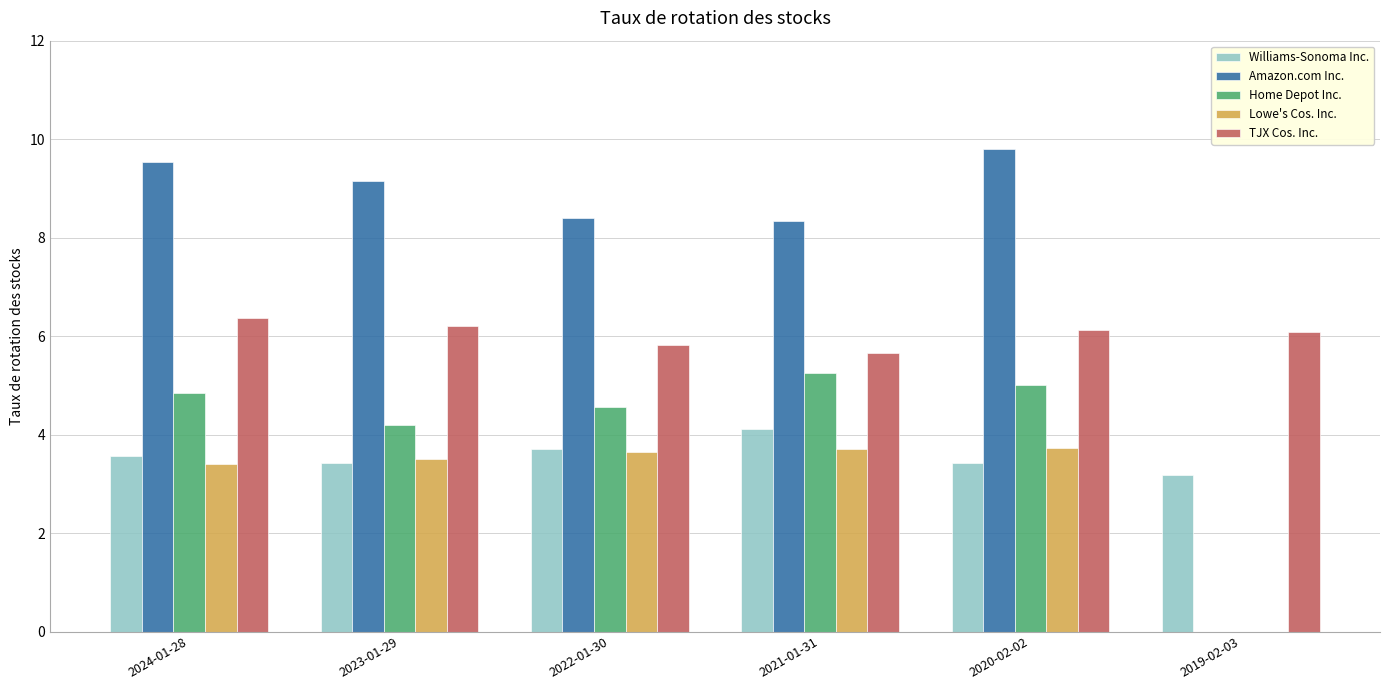

The Home Depot Inc. series shows 4.8 at 2024-01-28. True or false?

True